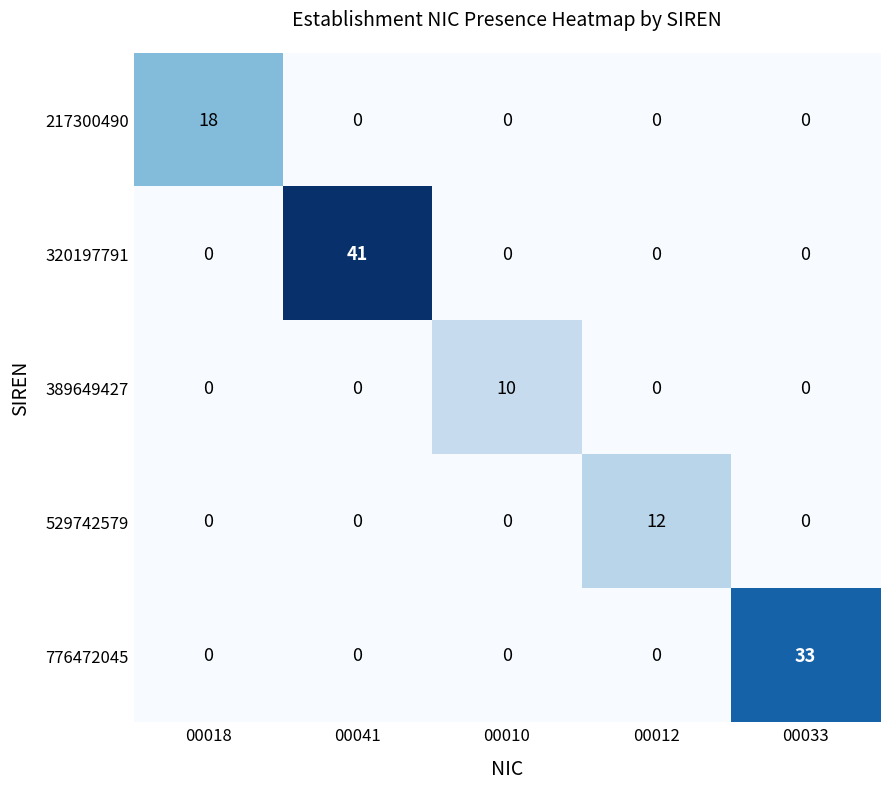

What is the total value across all series at 00012?

12